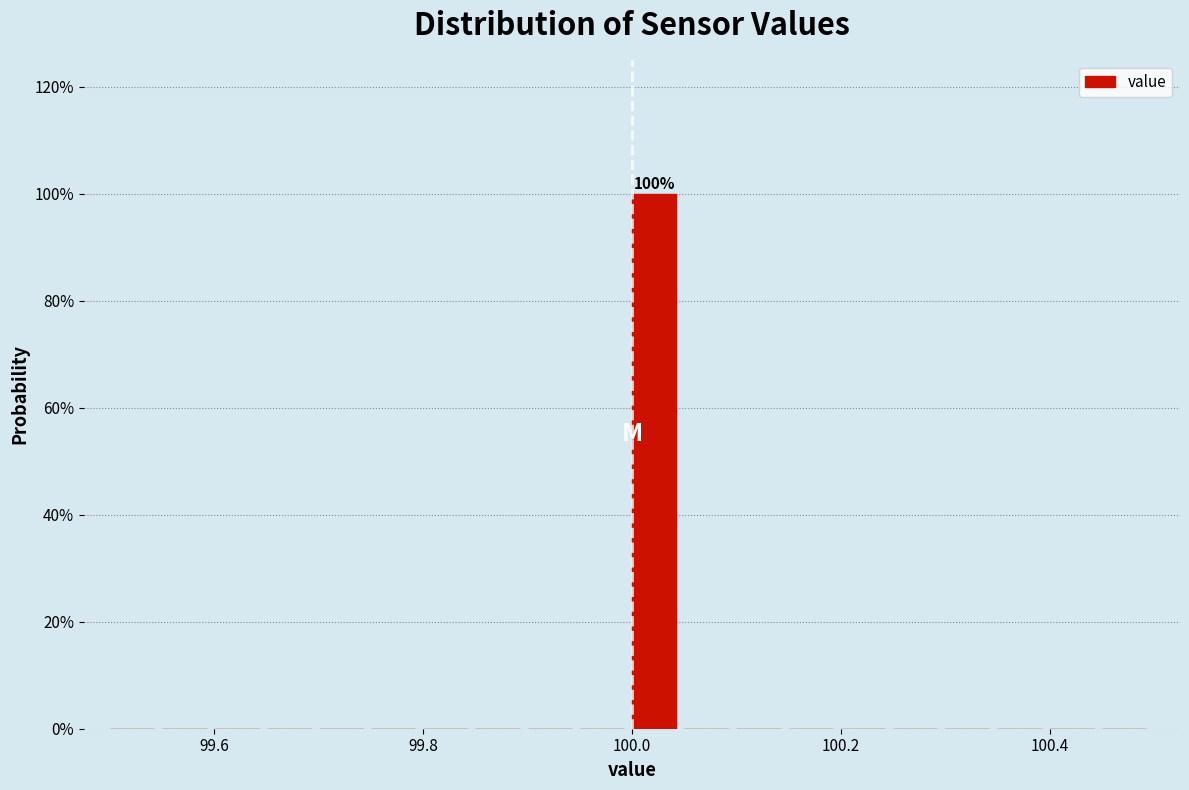

Read against the x-axis, roughly where is the centre of the tallest bar?

100.02